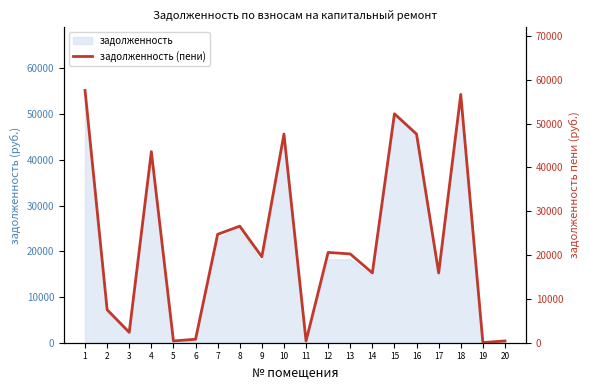

What is the change in value from 8 to 14?

-10670.6